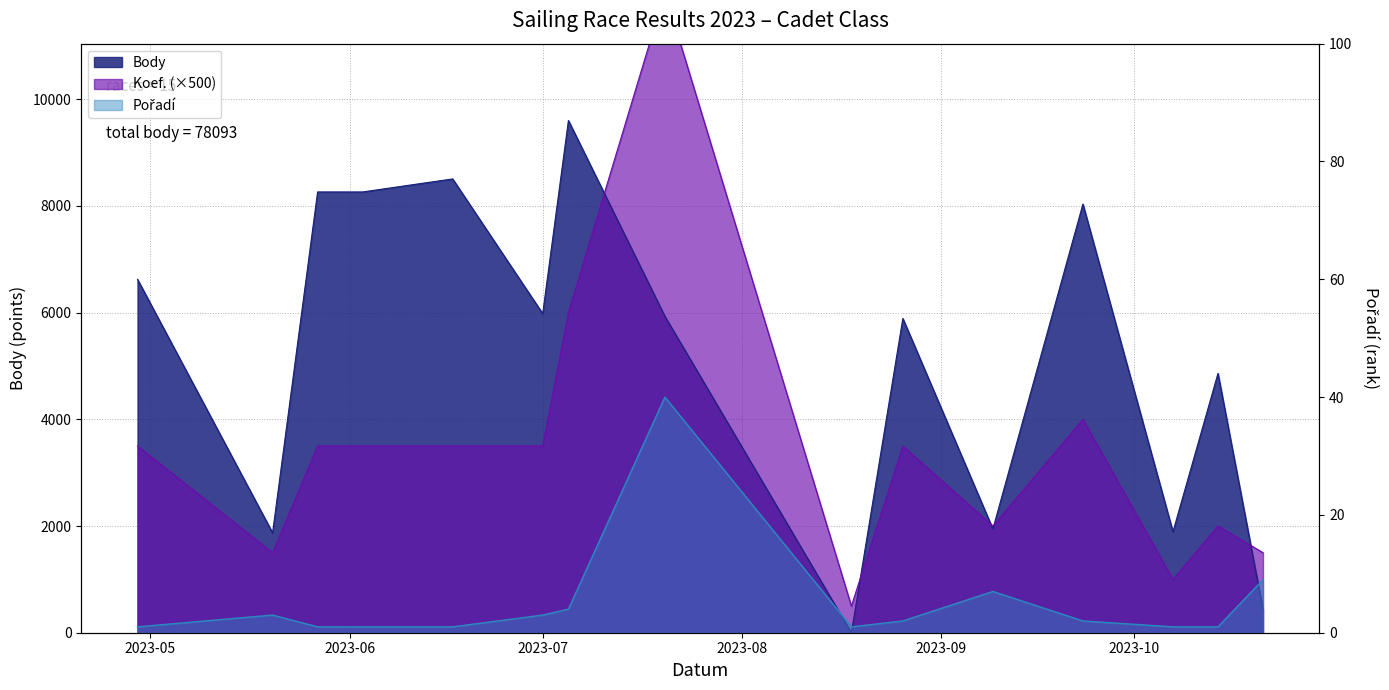

Does the chart display data point markers on the line(s)?

No